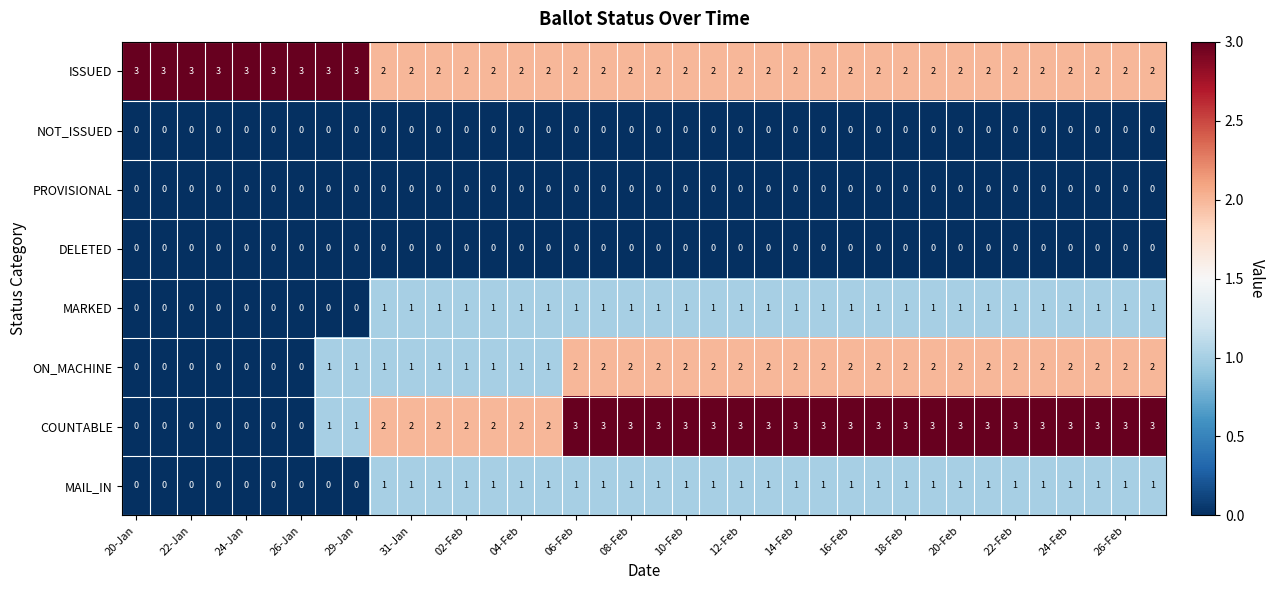

Which series has the largest range (max minus min)?

COUNTABLE